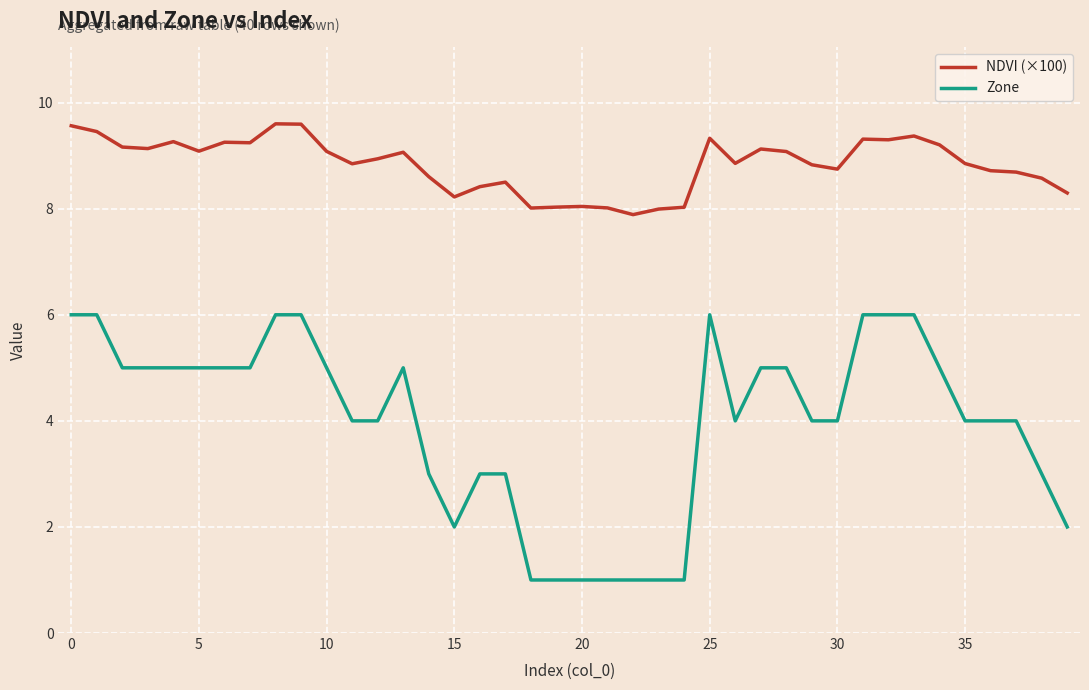

List the series in order of their overall mean, highest first.

NDVI (×100), Zone